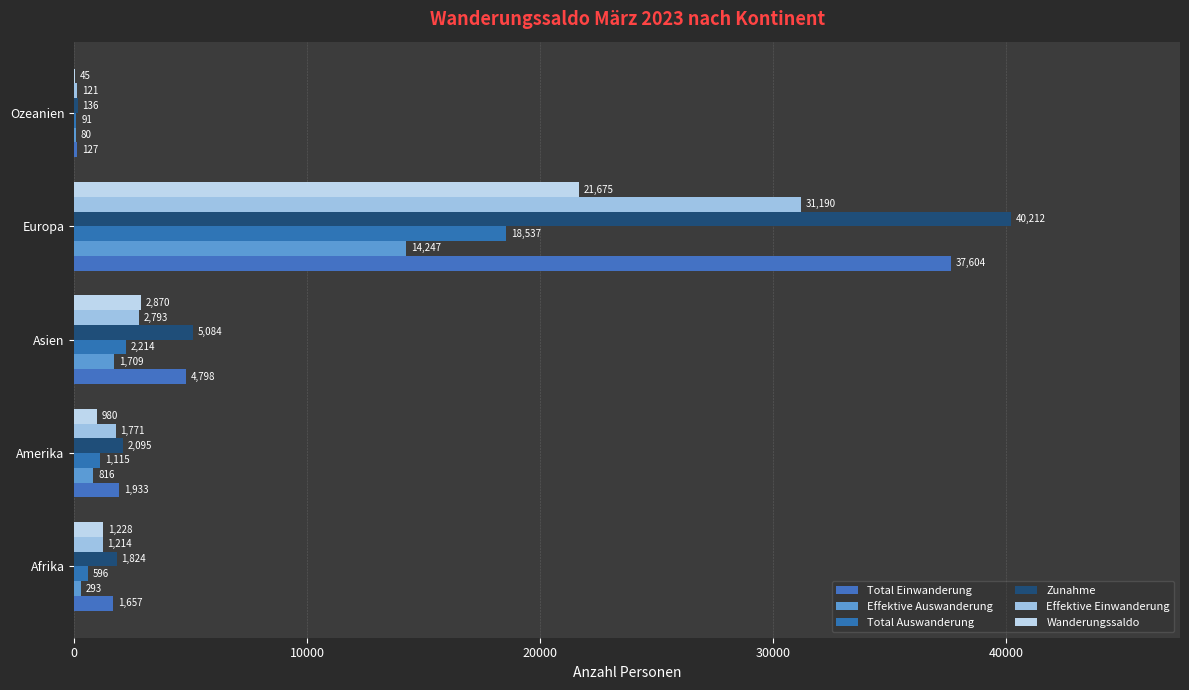

What is the highest value of the Total Auswanderung series?

18537